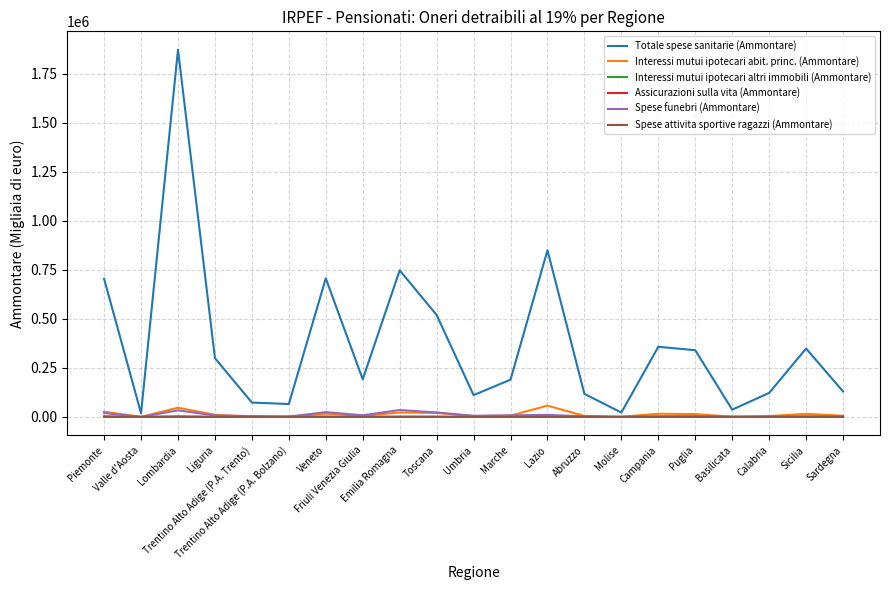

Which series has the largest range (max minus min)?

Totale spese sanitarie (Ammontare)